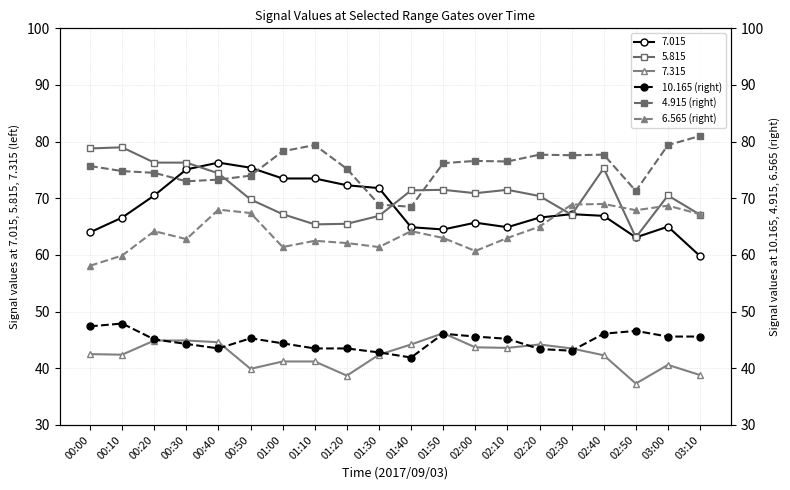

True or false: 5.815 has a value of 103.7 at 02:10.

False